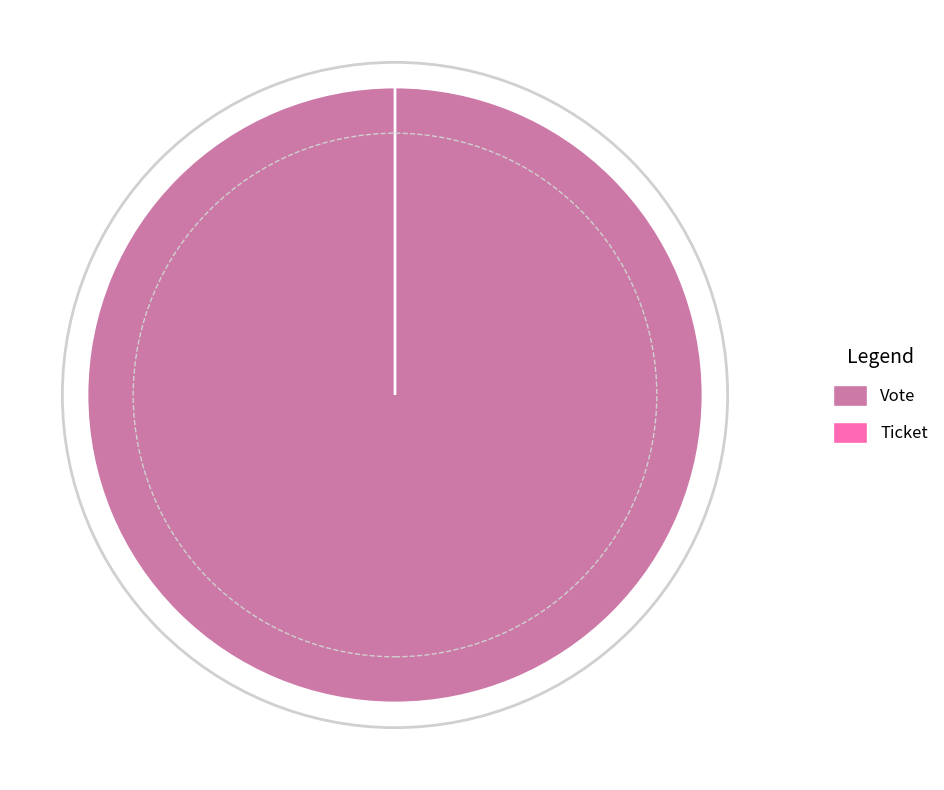

Rank the categories by value from highest to lowest.

Vote, Ticket